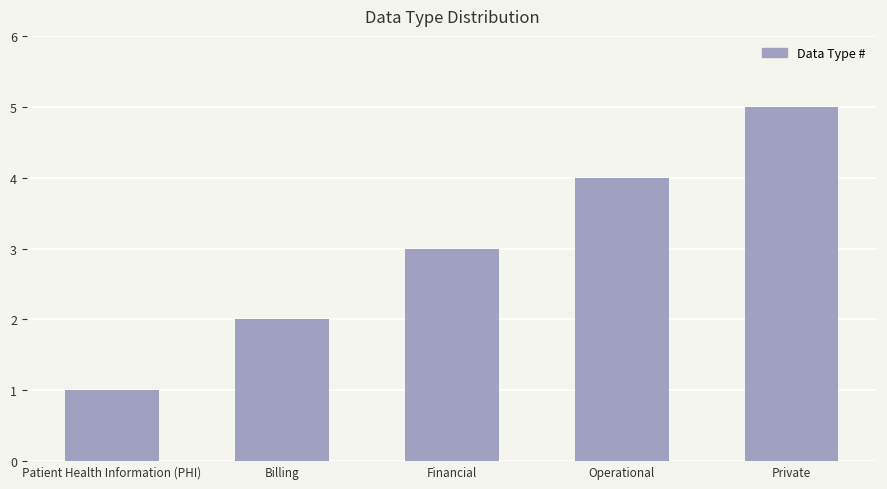

How many bars are there in total?

5